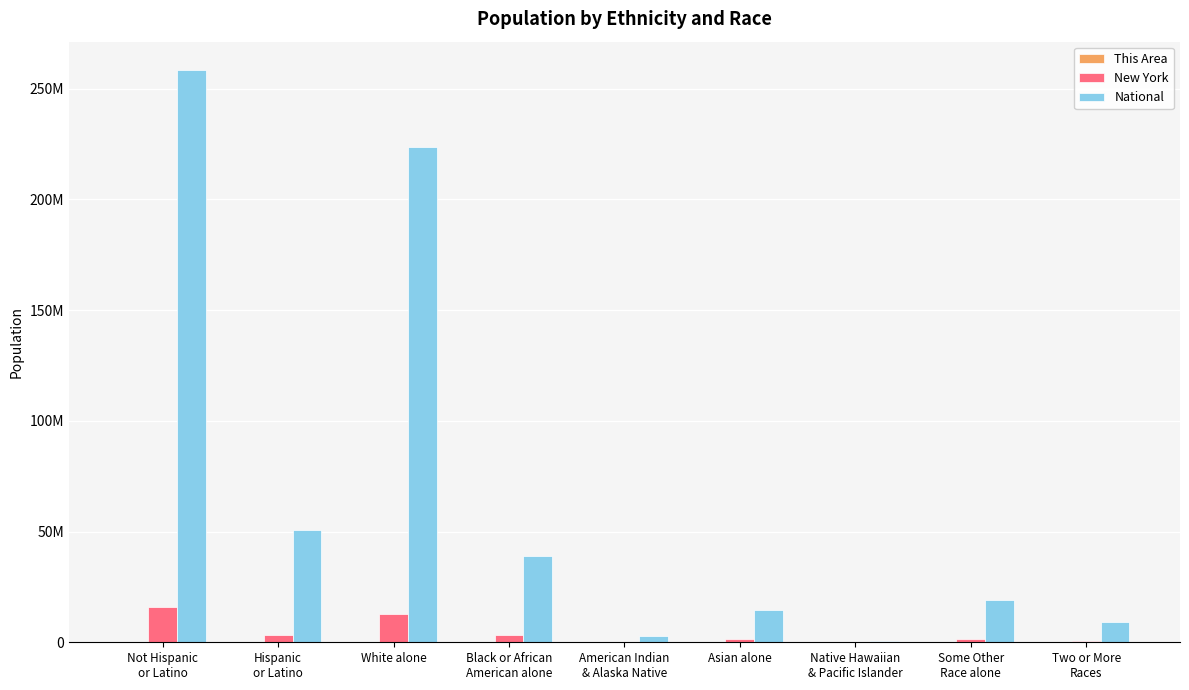

Is it true that National equals 50477594 at Hispanic
or Latino?

True